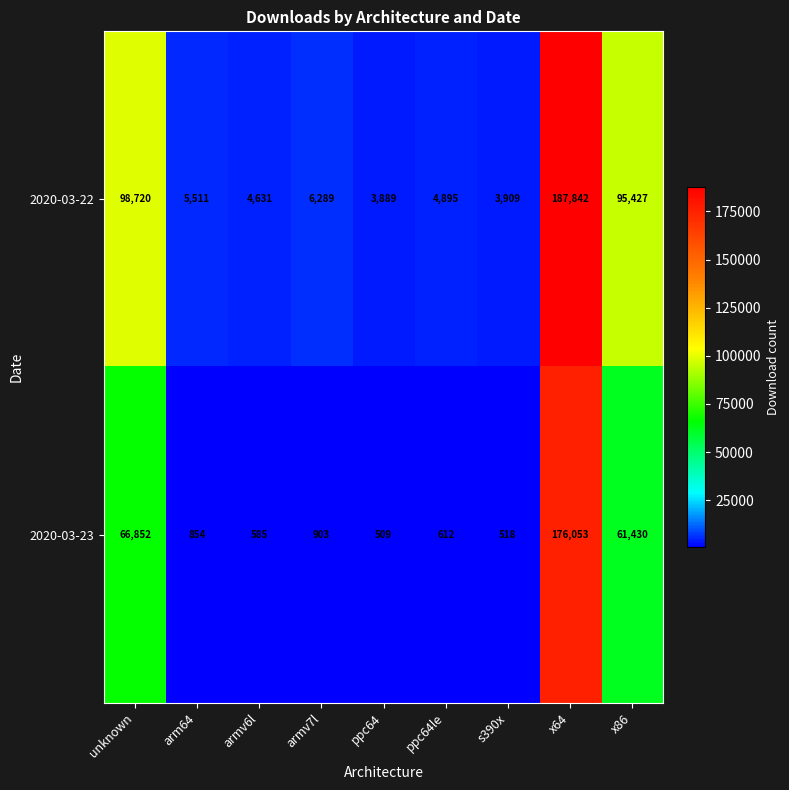

Is it true that 2020-03-23 equals 205 at ppc64?

False